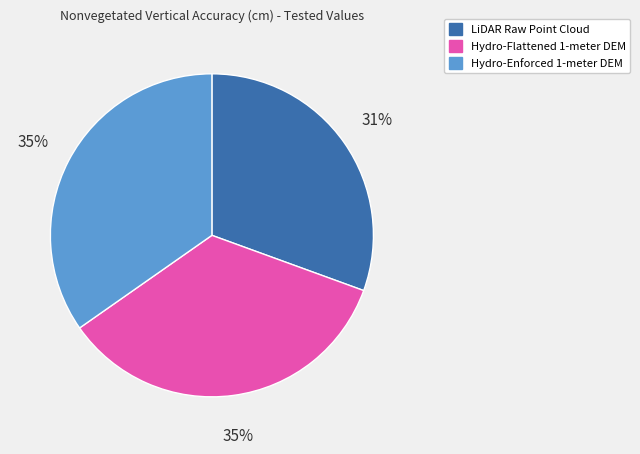

The Hydro-Flattened 1-meter DEM slice represents 42% of the pie. True or false?

False